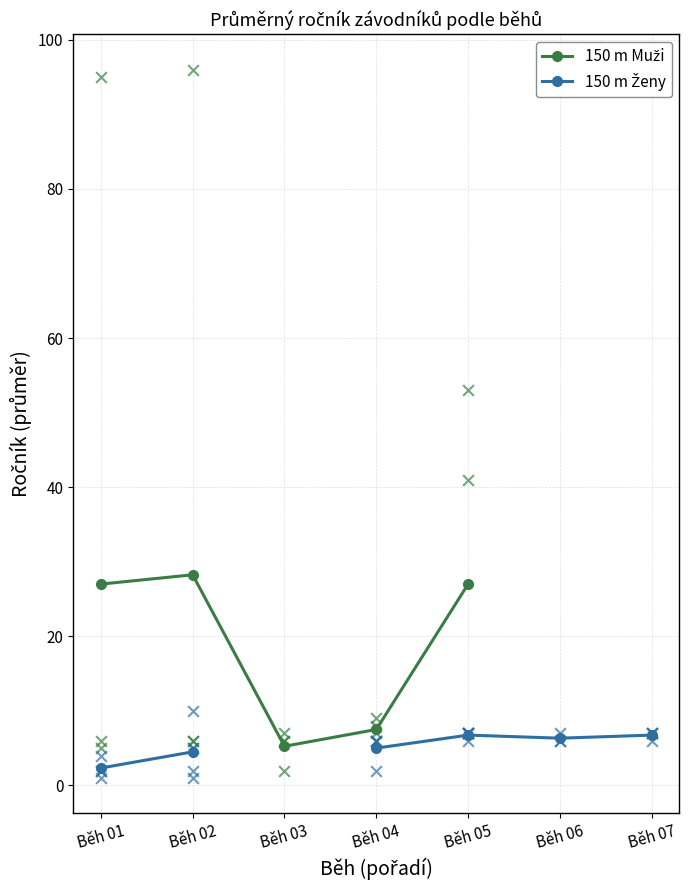

At which category is the sum across all series the highest?

Běh 05